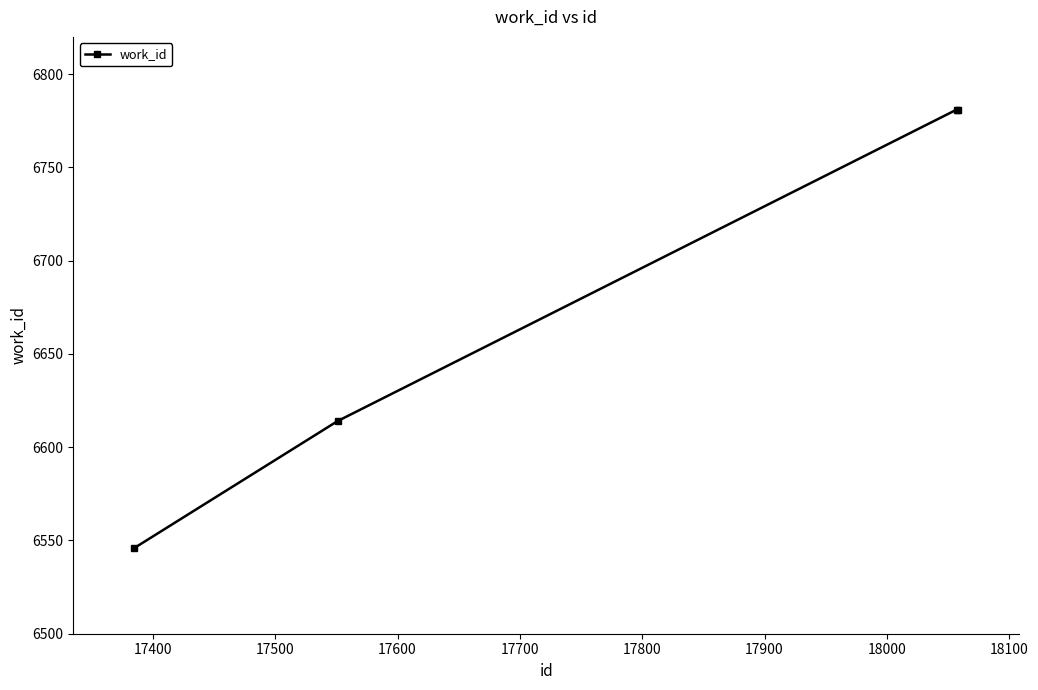

How many lines are shown in the chart?

1